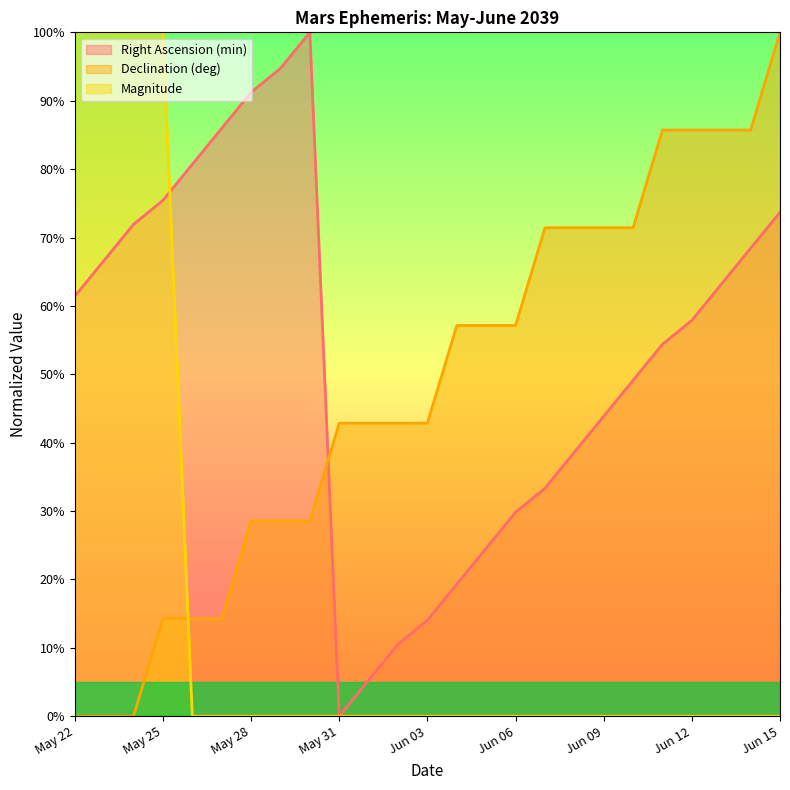

How many data points in Right Ascension (min) (line) are above 57?

13